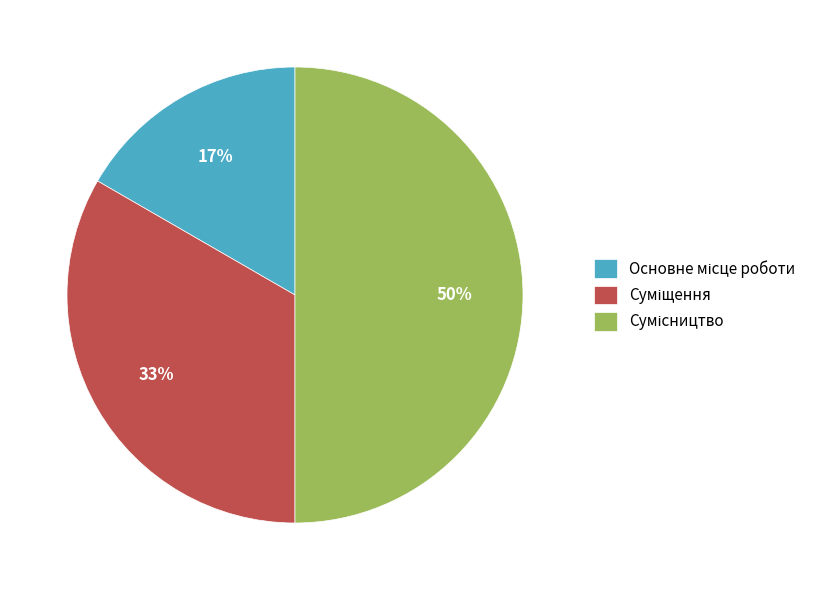

To the nearest percent, what is the difference between the largest and smallest slice percentages?

33%